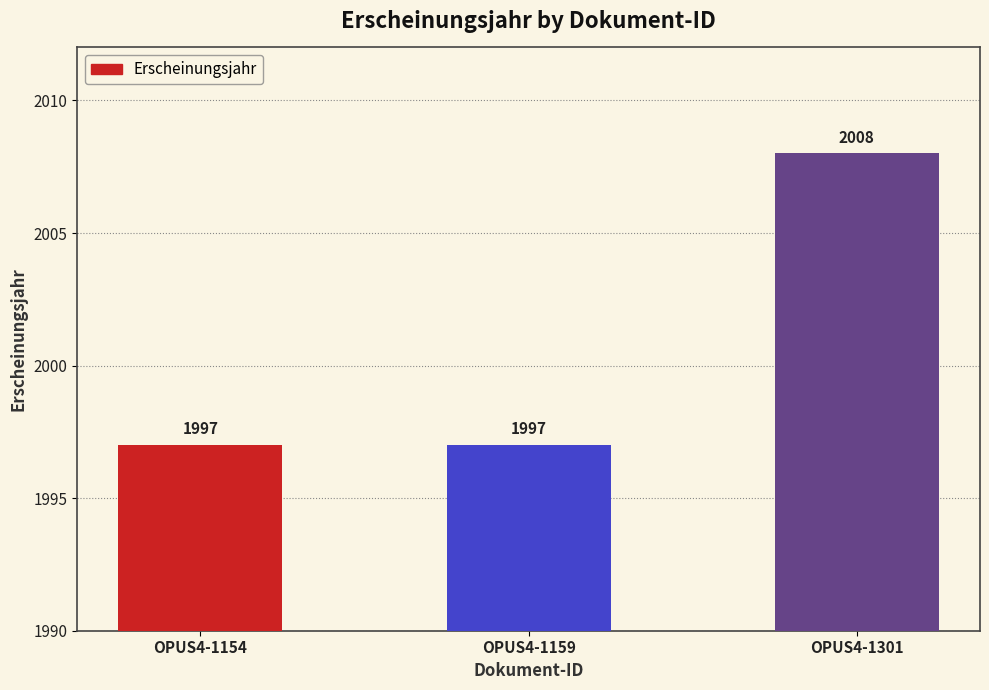

What is the difference between the maximum and minimum values?

11